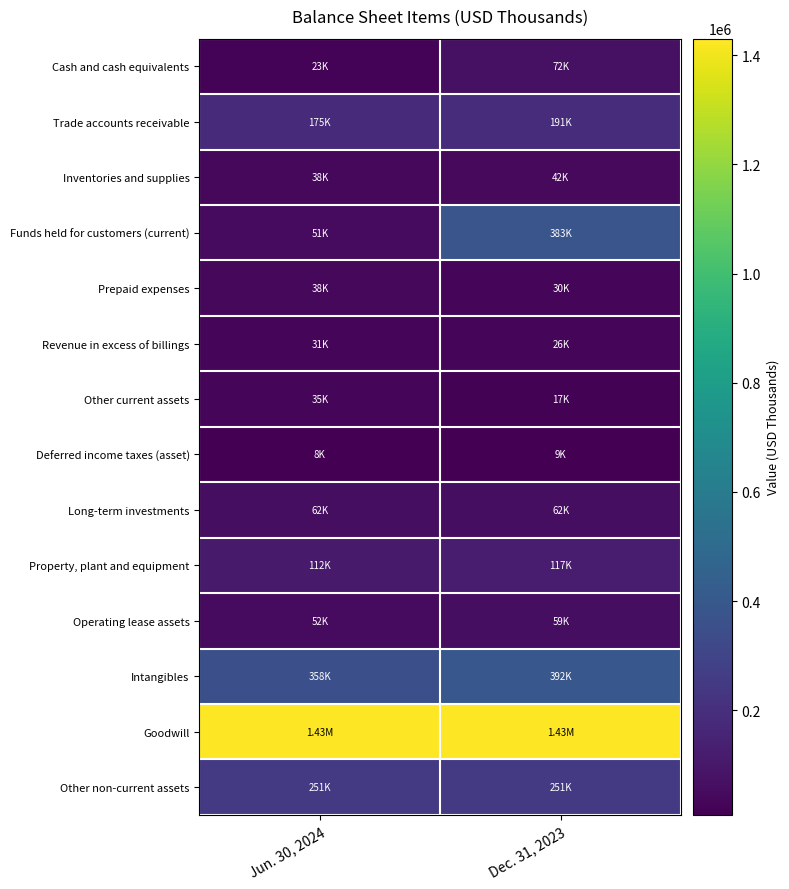

List the series in order of their peak value, lowest first.

Deferred income taxes (asset), Revenue in excess of billings, Other current assets, Prepaid expenses, Inventories and supplies, Operating lease assets, Long-term investments, Cash and cash equivalents, Property, plant and equipment, Trade accounts receivable, Other non-current assets, Funds held for customers (current), Intangibles, Goodwill